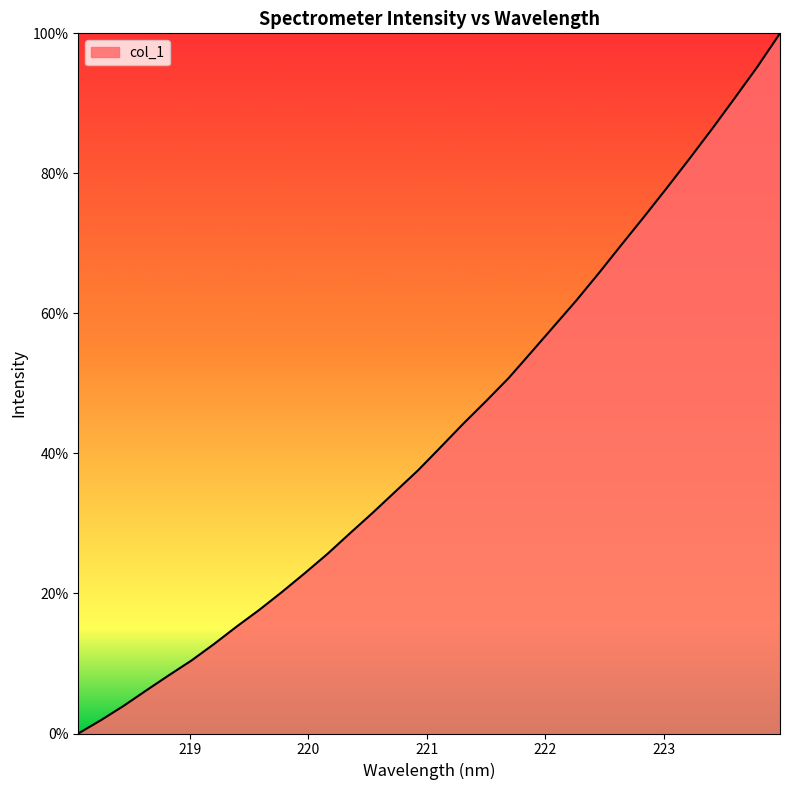

What is the maximum value shown in the chart?

100.0